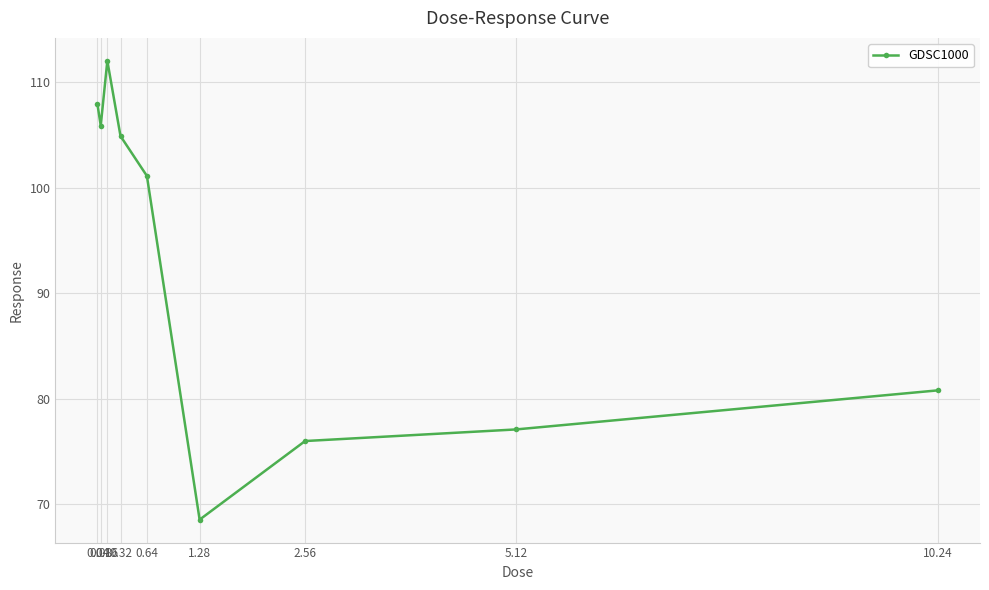

Reading left to right, list all the values displayed in this chart.

107.9	105.9	112.0	104.9	101.1	68.5	76.0	77.1	80.8